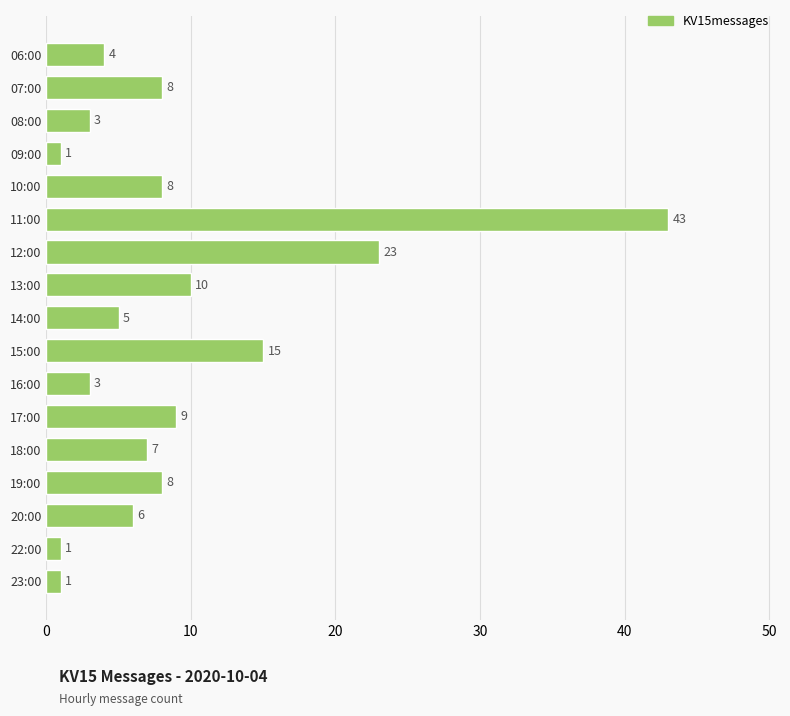

Approximately how many times larger is the value at 19:00 compared to 16:00?

2.7